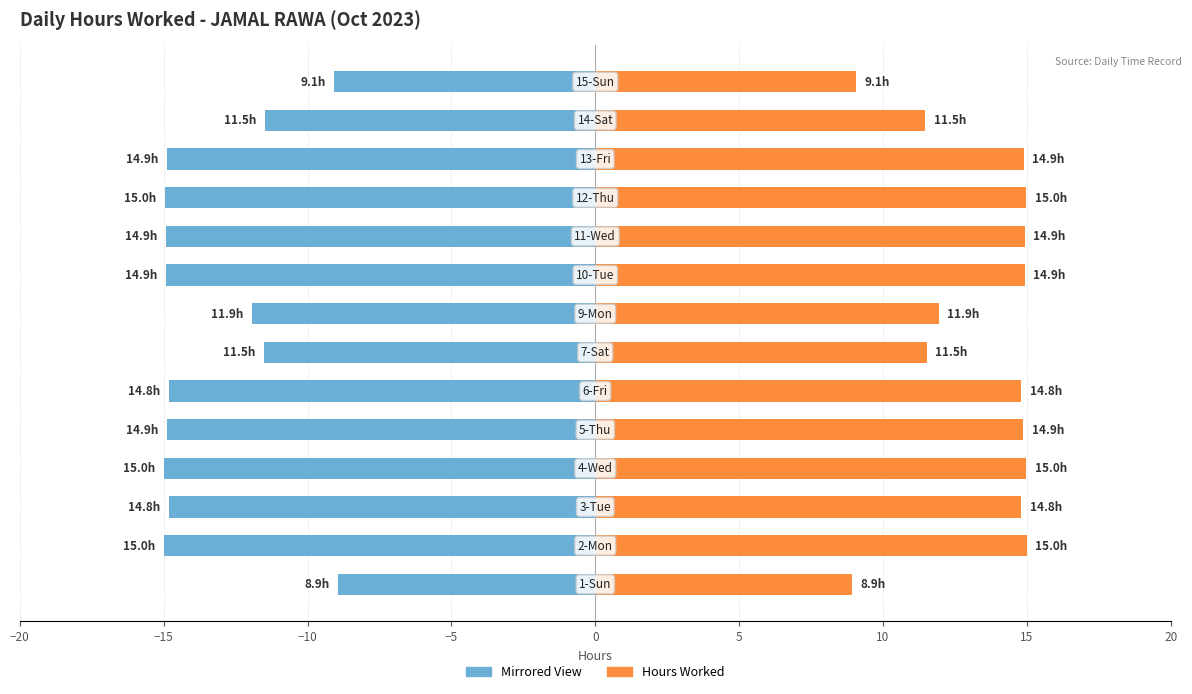

How many bars are there in total?

28